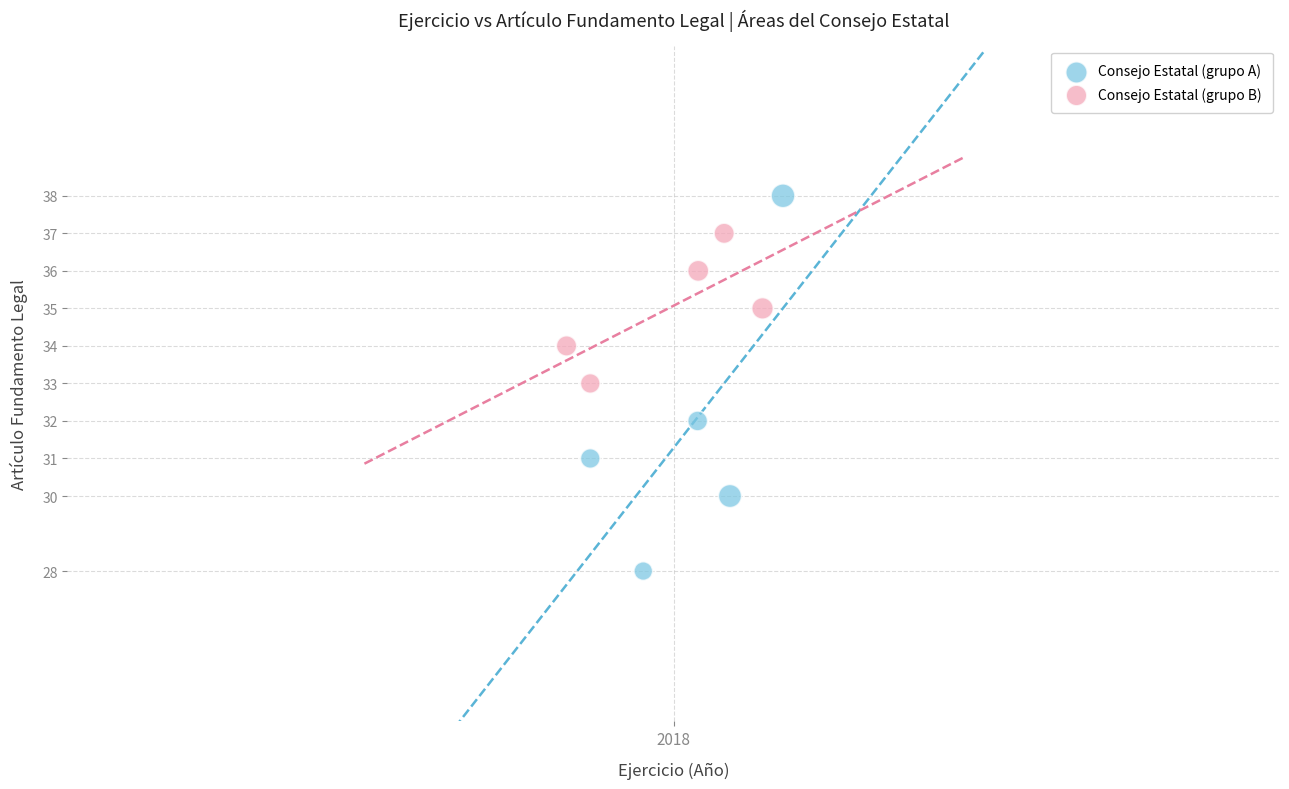

Which series has the widest spread of Y values?

Consejo Estatal (grupo A)